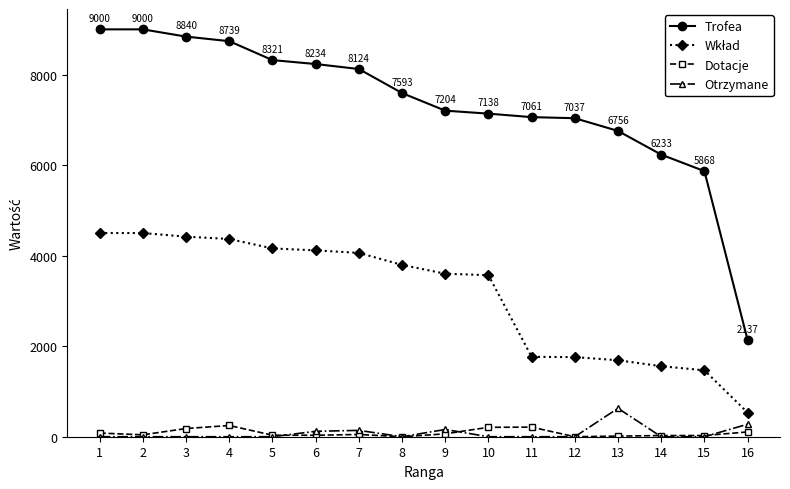

What is the difference between the highest and lowest values at 13?

6742